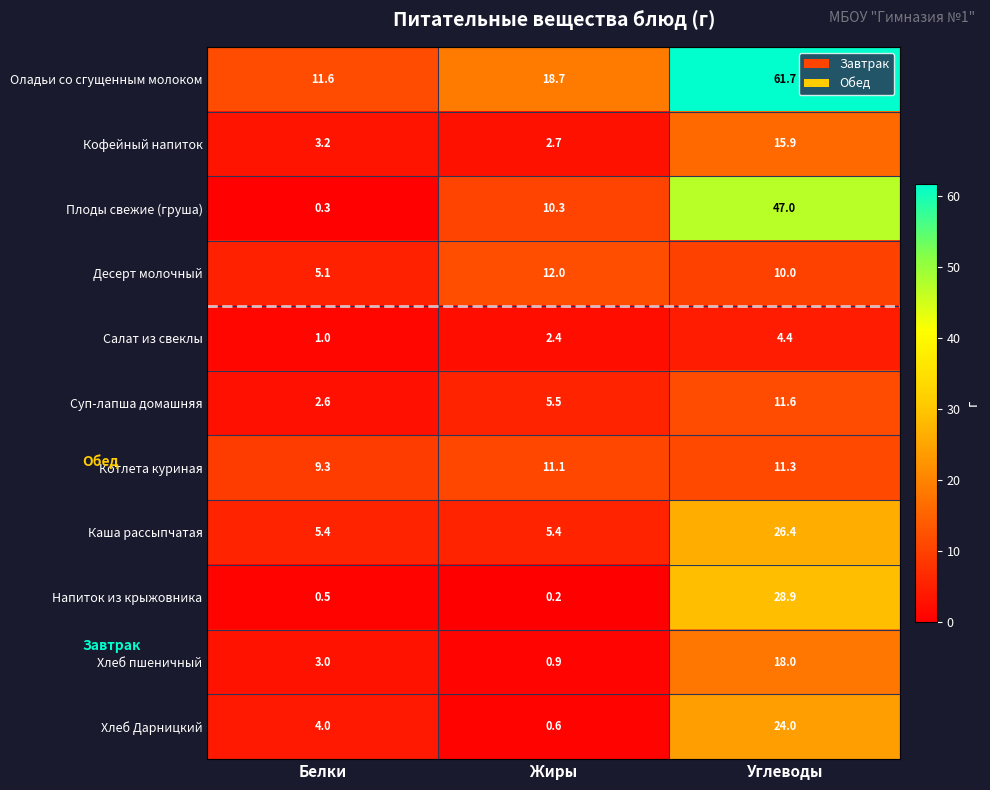

The value of Кофейный напиток at Углеводы is 27.9. True or false?

False